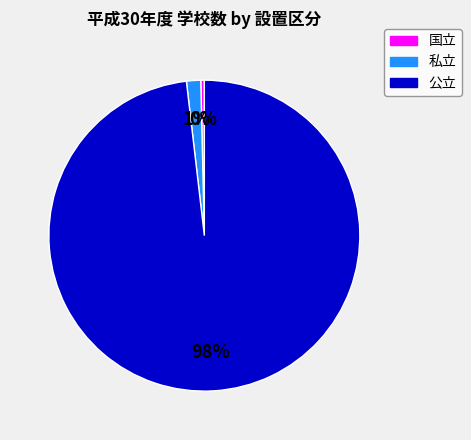

Which category accounts for the majority?

公立